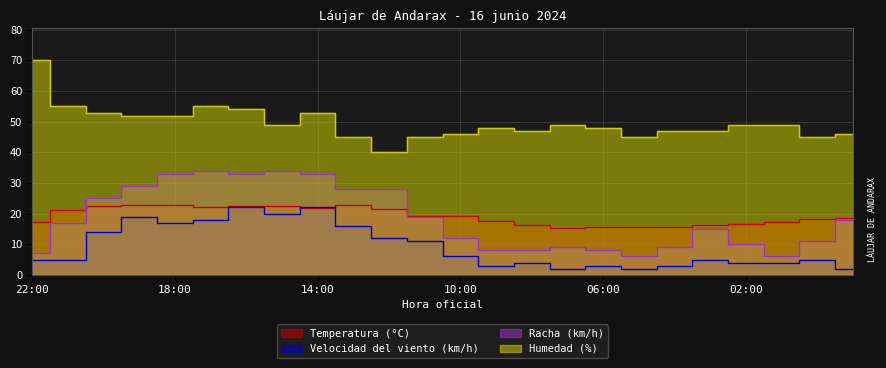

Count the number of data series in this chart.

4